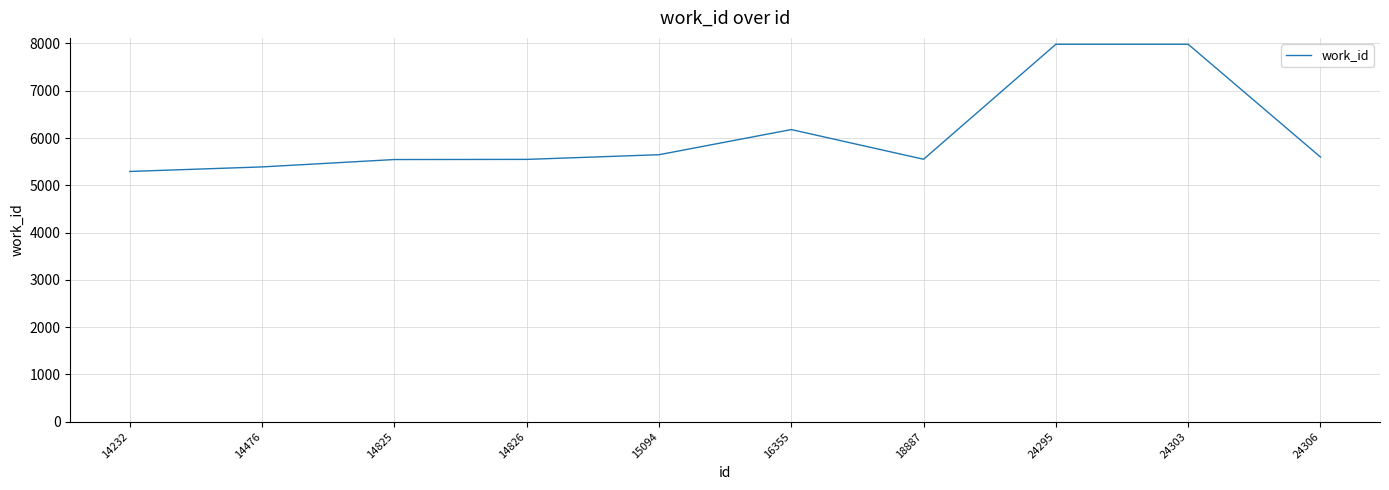

What is the difference between the values at 24295 and 14476?

2595